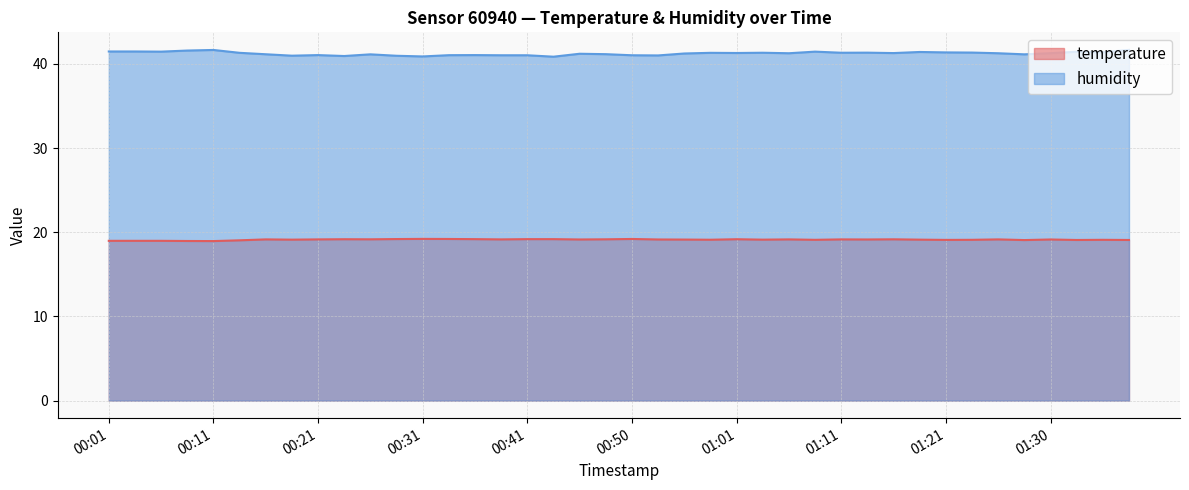

Reading left to right, transcribe all the data shown in this chart.

temperature: 19.0	19.0	19.0	19.0	18.9	19.0	19.1	19.1	19.1	19.2	19.2	19.2	19.2	19.2	19.2	19.1	19.2	19.2	19.1	19.2	19.2	19.1	19.1	19.1	19.2	19.1	19.1	19.1	19.1	19.1	19.2	19.1	19.1	19.1	19.1	19.1	19.1	19.1	19.1	19.1
humidity: 41.5	41.5	41.5	41.6	41.6	41.3	41.1	41.0	41.0	40.9	41.1	41.0	40.9	41.0	41.0	41.0	41.0	40.9	41.2	41.1	41.0	41.0	41.2	41.3	41.3	41.3	41.3	41.5	41.3	41.3	41.3	41.4	41.4	41.3	41.3	41.1	41.3	41.4	41.4	41.7